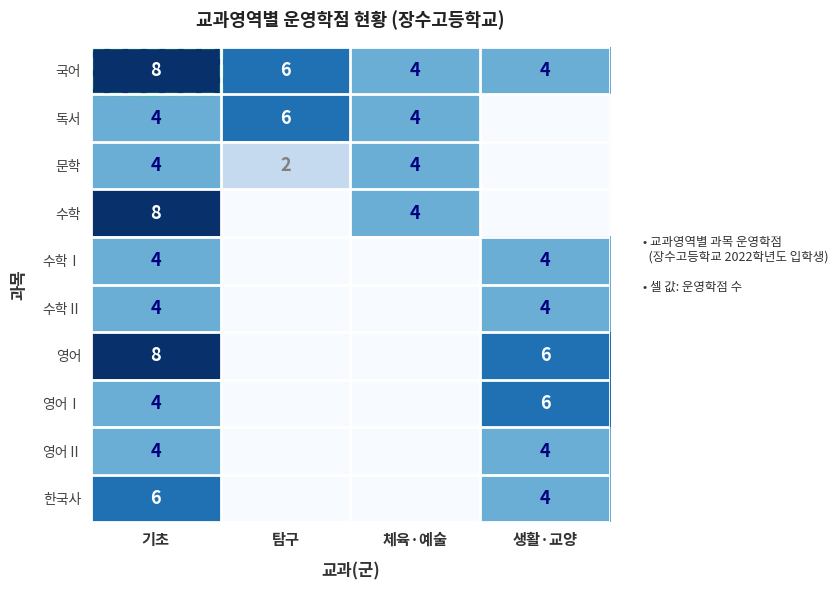

The value of 국어 at 탐구 is 6. True or false?

True